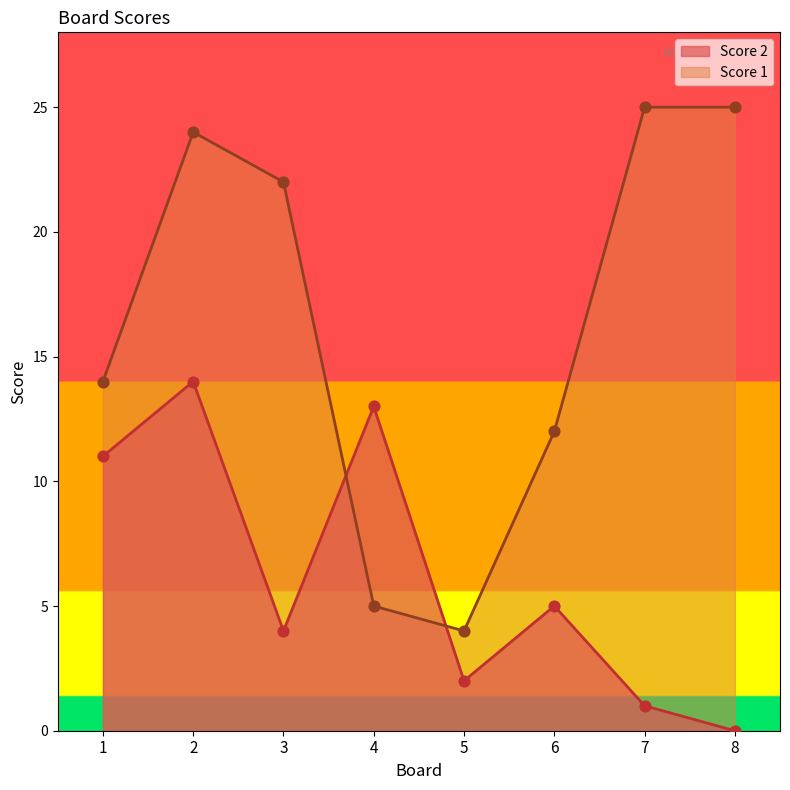

What are all the series names shown in the legend?

Score 2, Score 1